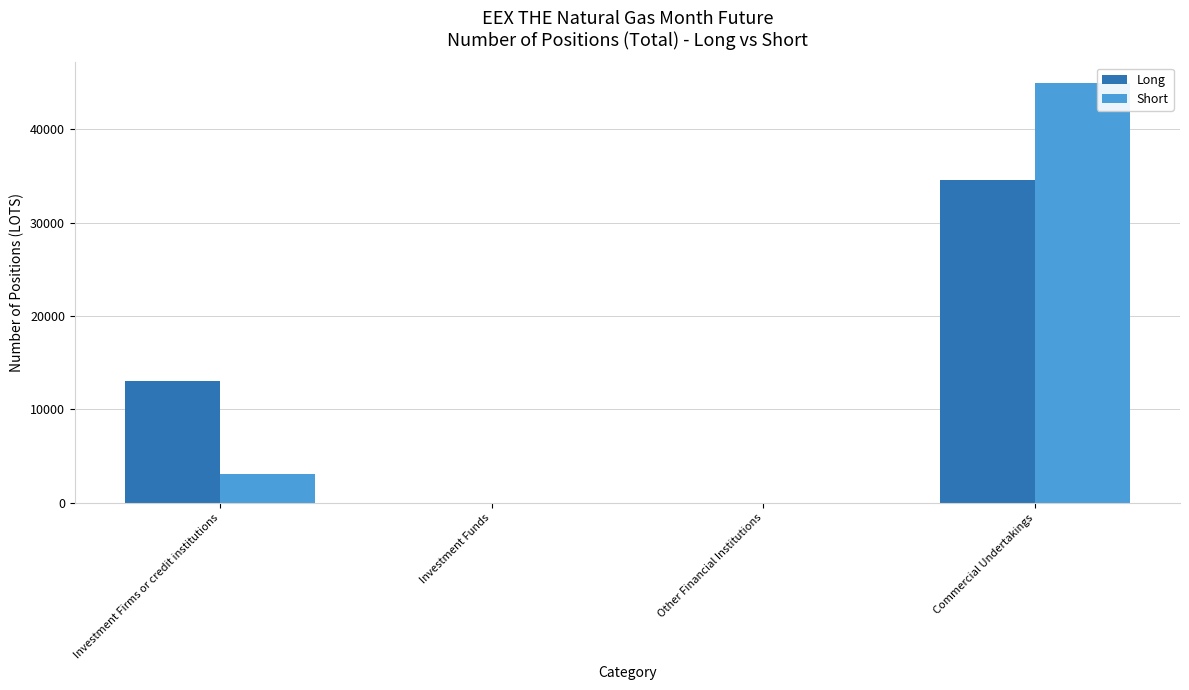

Where is Long nearest to the value 17299?

Investment Firms or credit institutions